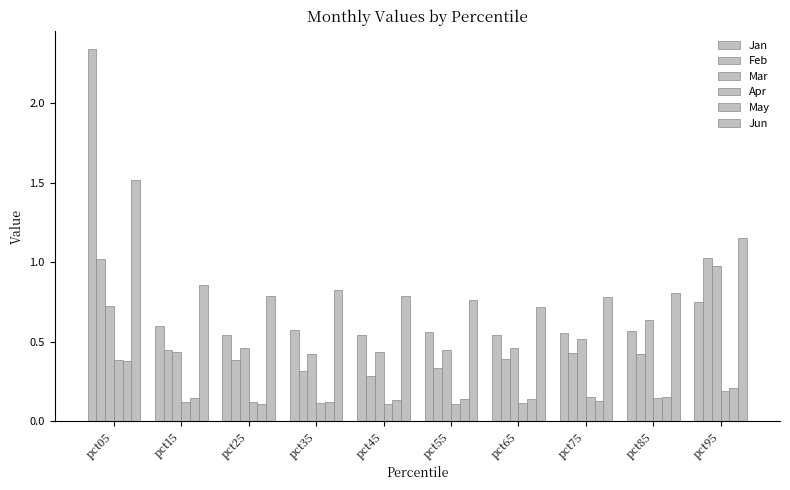

What is the sum of the Apr values at pct05 and pct65?

0.5